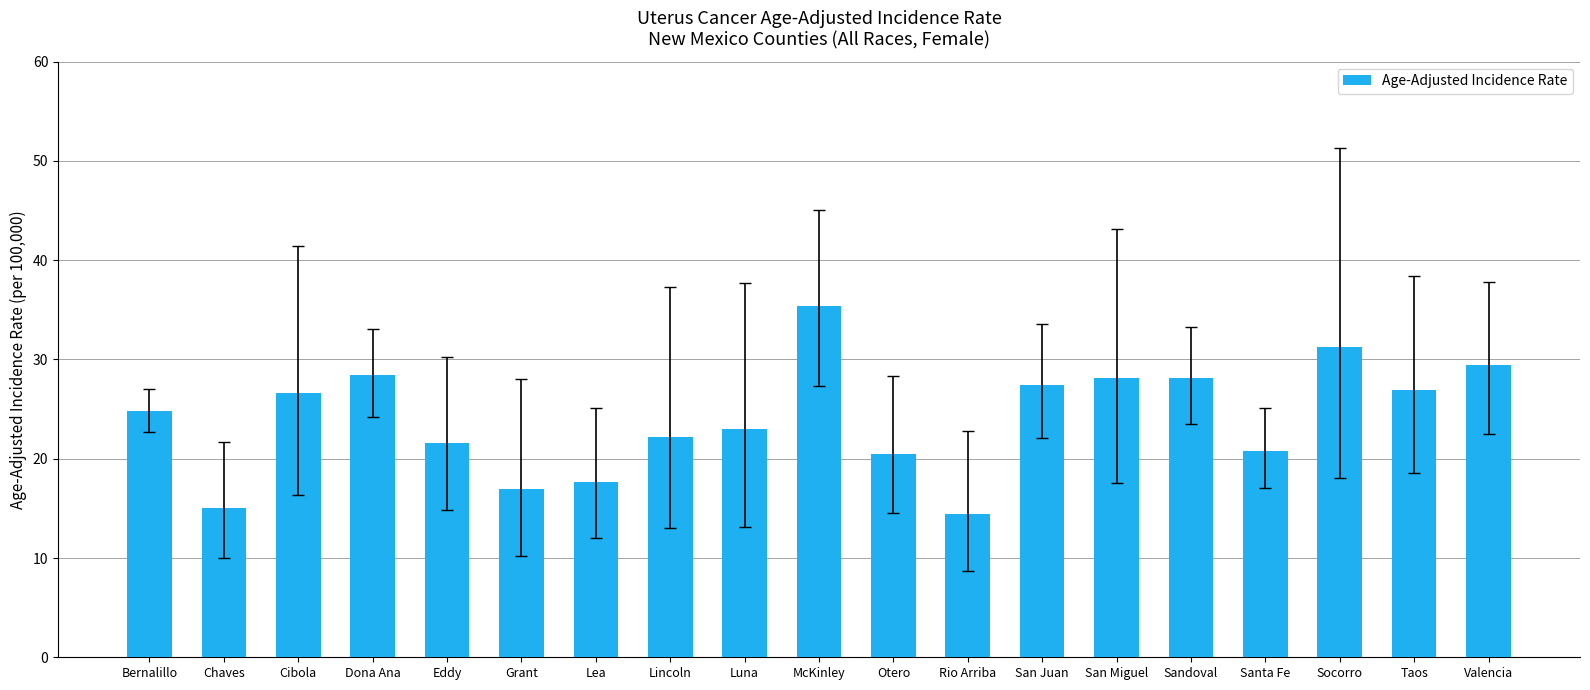

What is the average value?

24.1